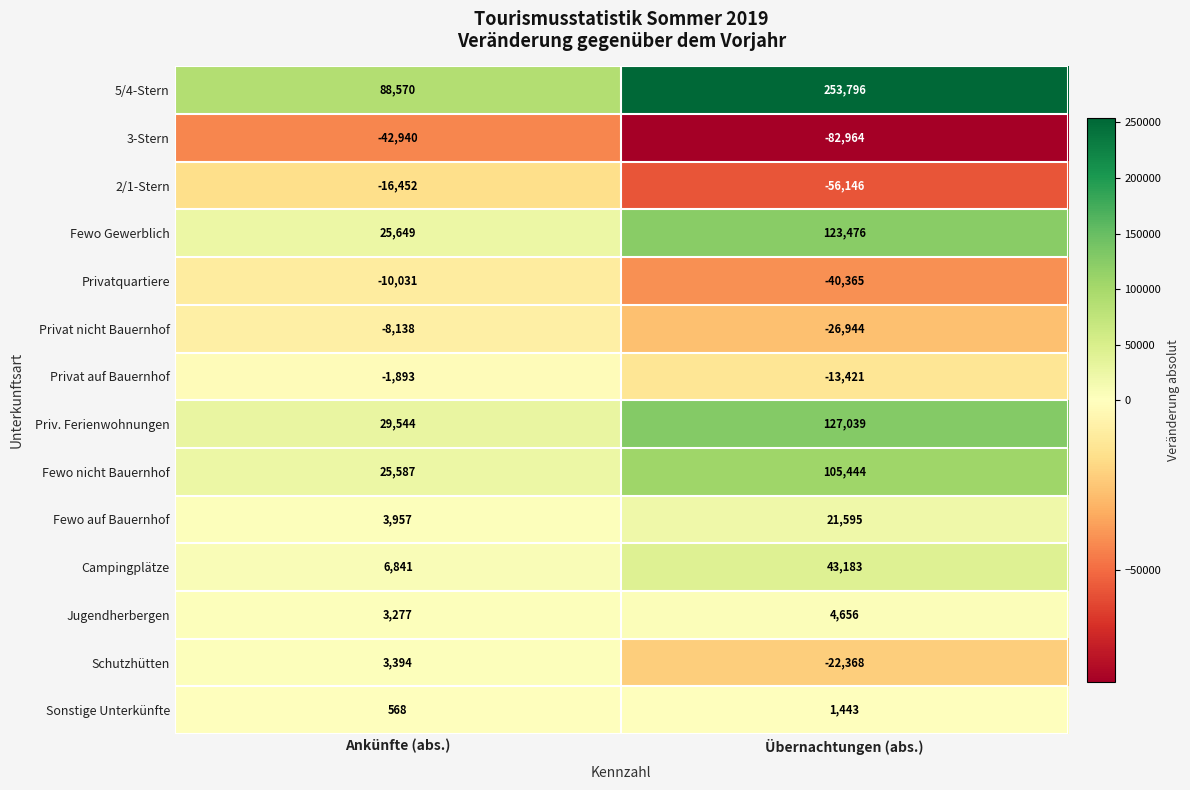

What value does the Privat nicht Bauernhof series have at Übernachtungen (abs.), to the nearest 50?

-26950